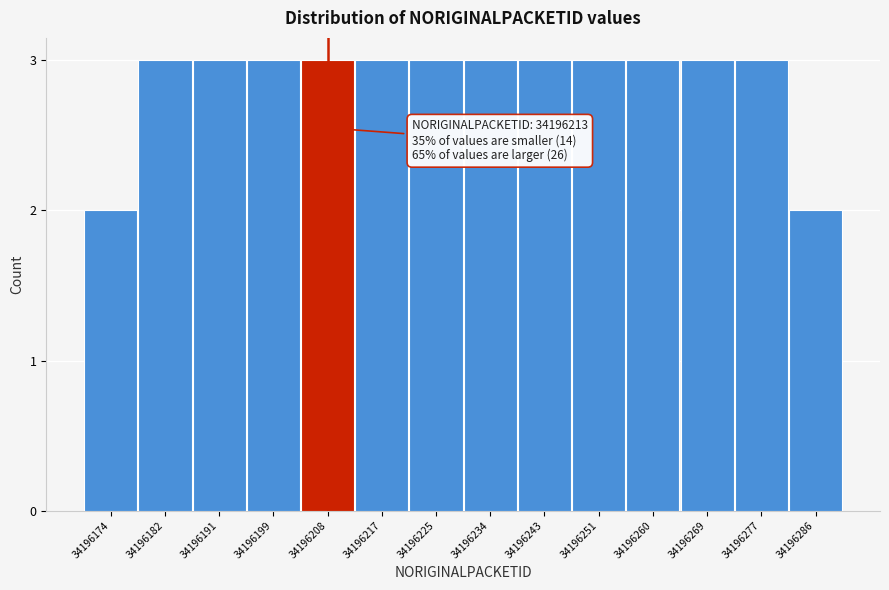

Reading left to right, what are all the values shown in this chart?

34196174=2	34196182=3	34196191=3	34196199=3	34196208=3	34196217=3	34196225=3	34196234=3	34196243=3	34196251=3	34196260=3	34196269=3	34196277=3	34196286=2